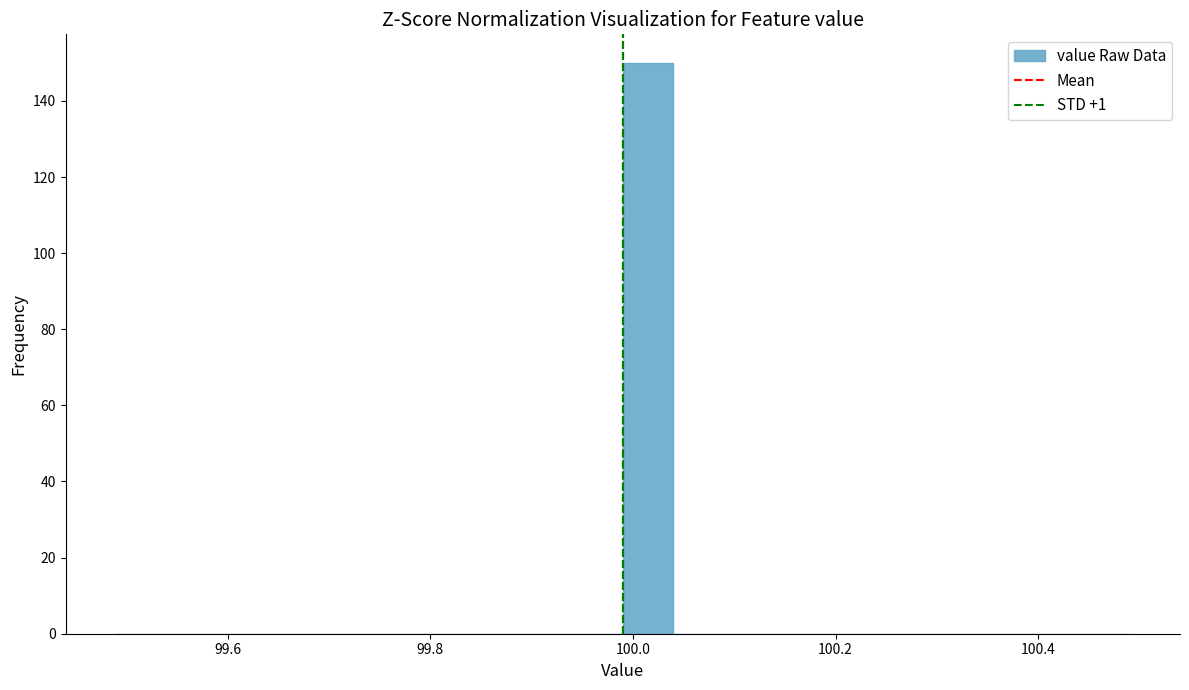

Around what value on the x-axis is the tallest bar? Give the approximate position of its centre, as read against the axis.

100.02